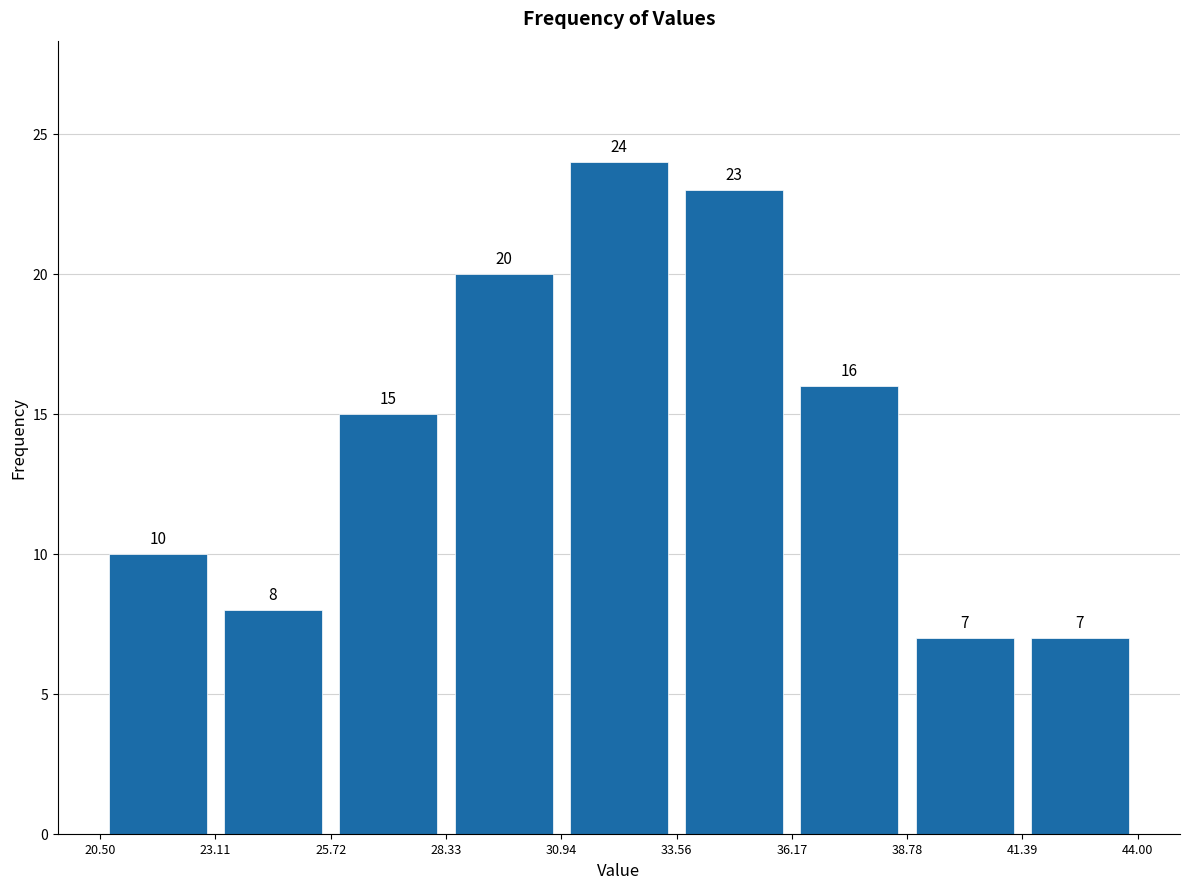

How tall is the bar that spans 28.33 to 30.94 on the x-axis?

20